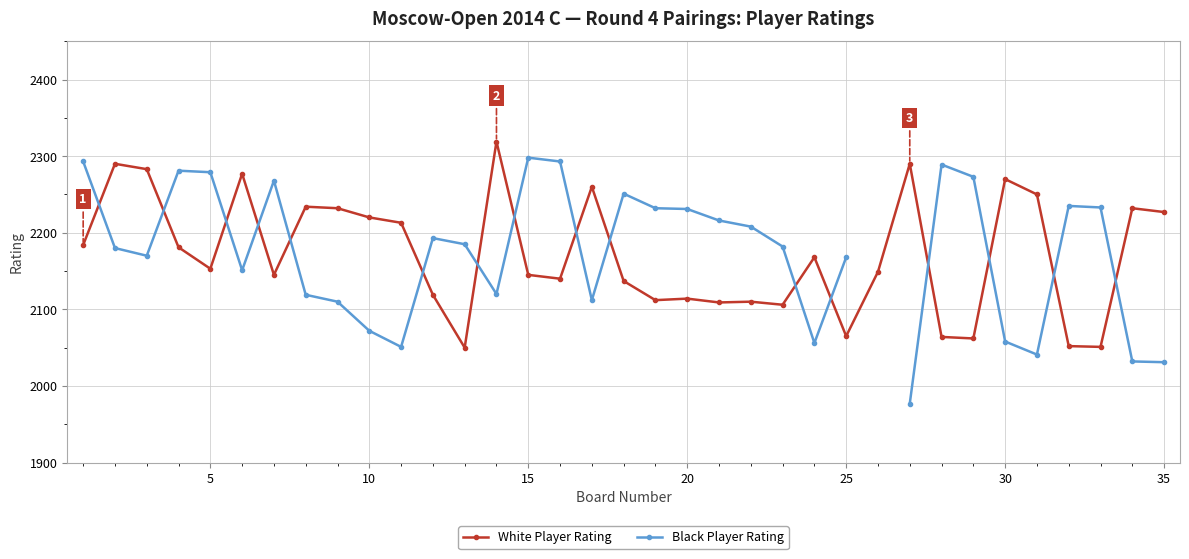

At which category does White Player Rating reach its first local valley?

5